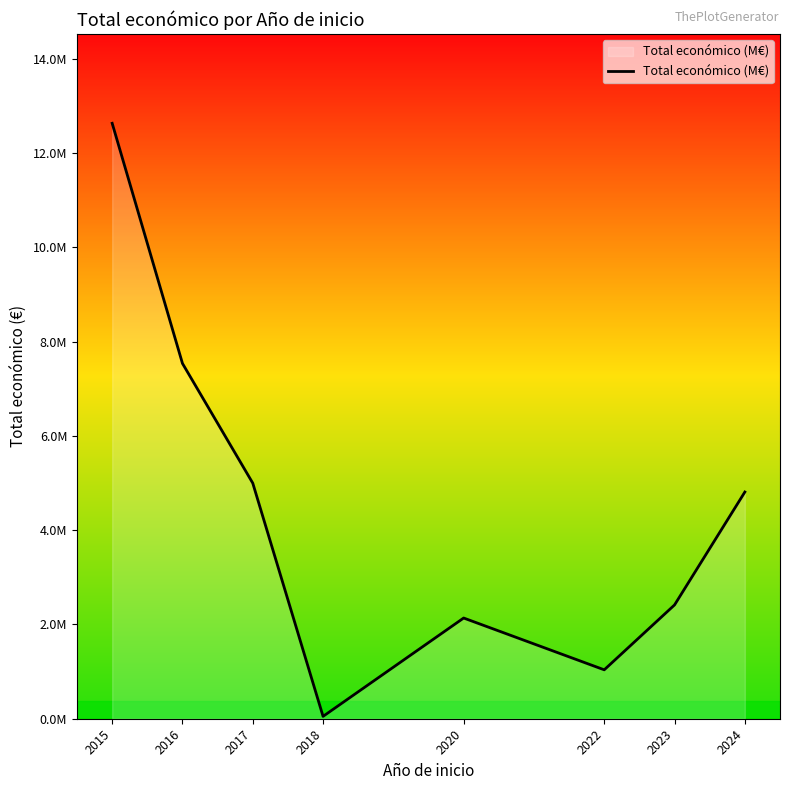

Is this an area chart (filled region under the line)?

Yes